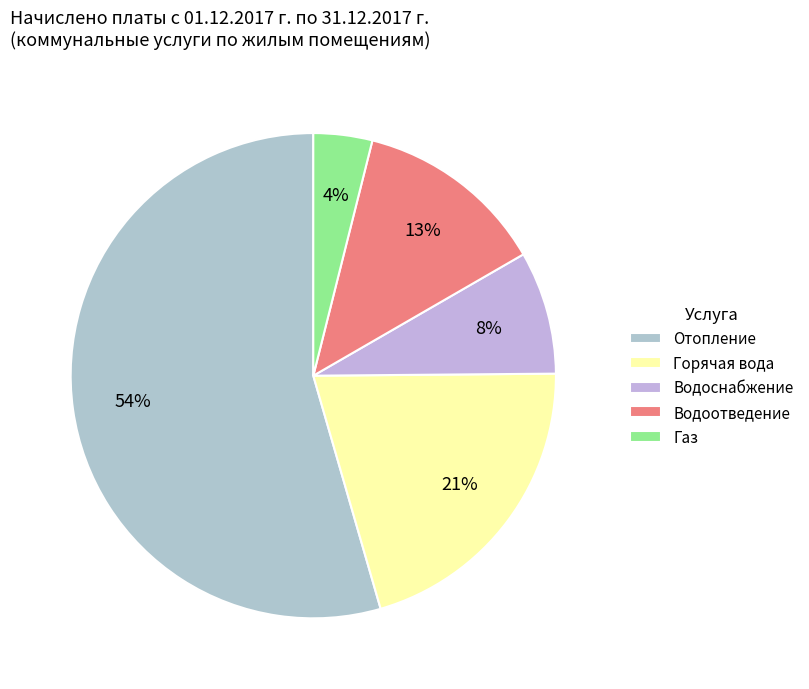

To the nearest percent, what is the average slice percentage?

20%